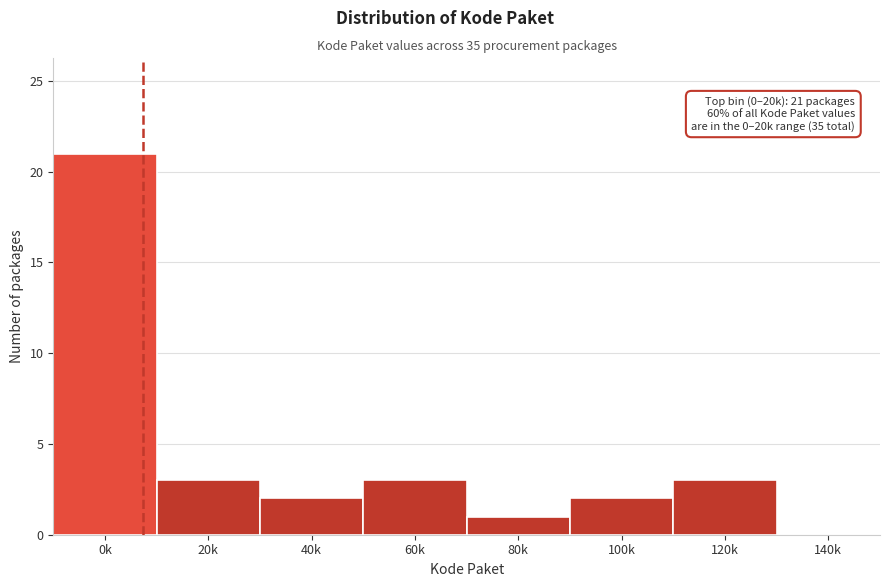

Reading right to left, list all the values displayed in this chart.

140k=0	120k=3	100k=2	80k=1	60k=3	40k=2	20k=3	0k=21